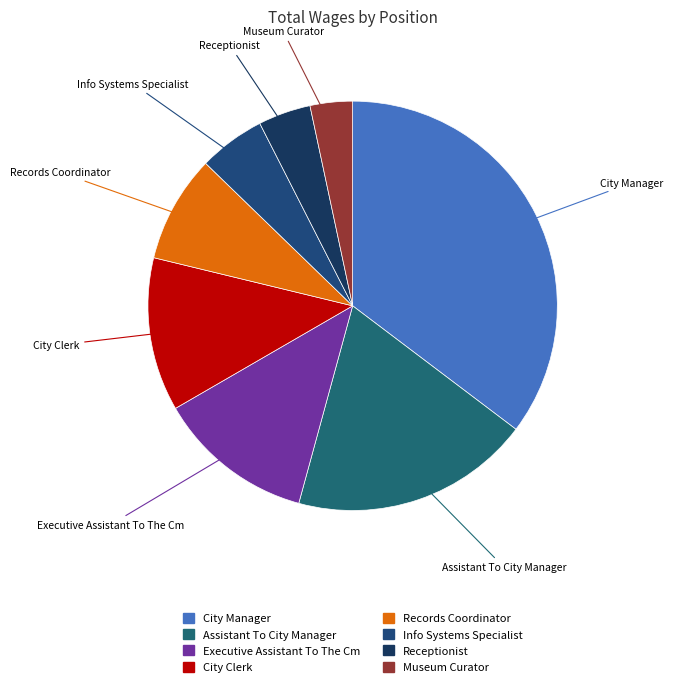

Between Info Systems Specialist and Assistant To City Manager, which is larger?

Assistant To City Manager